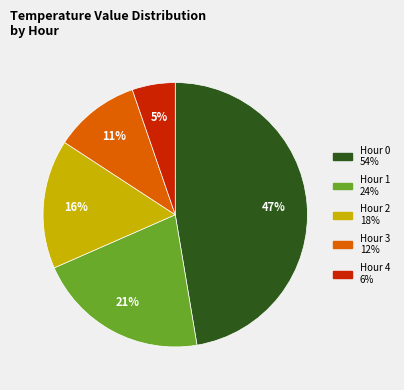

Between Hour 2 and Hour 1, which is larger?

Hour 1